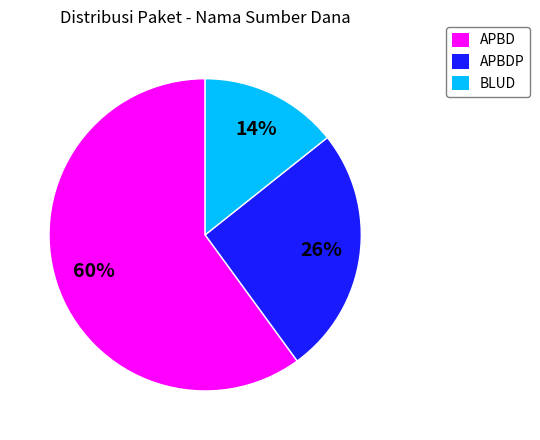

Is there any slice that represents more than half of the pie?

Yes